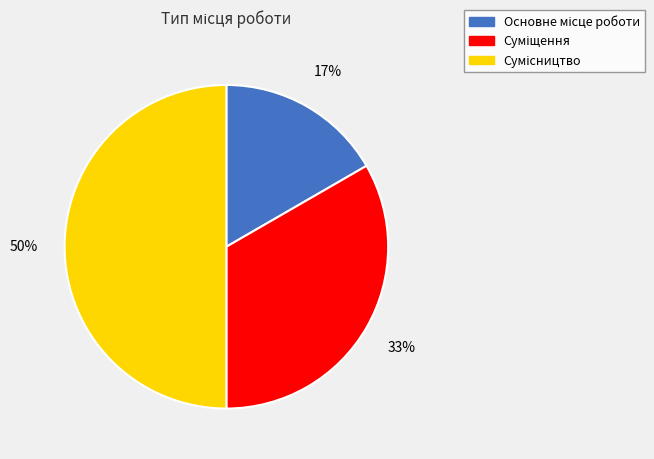

To the nearest percent, what is the difference between the largest and smallest slice percentages?

33%